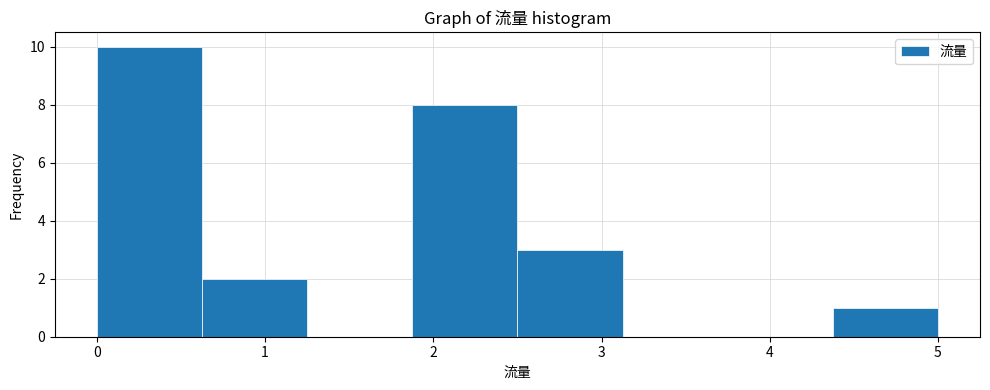

How tall is the bar that spans 1.9 to 2.5 on the x-axis? Neither the bar edges nor the heights are printed on the chart, so give them approximately, as read against the axes.

8